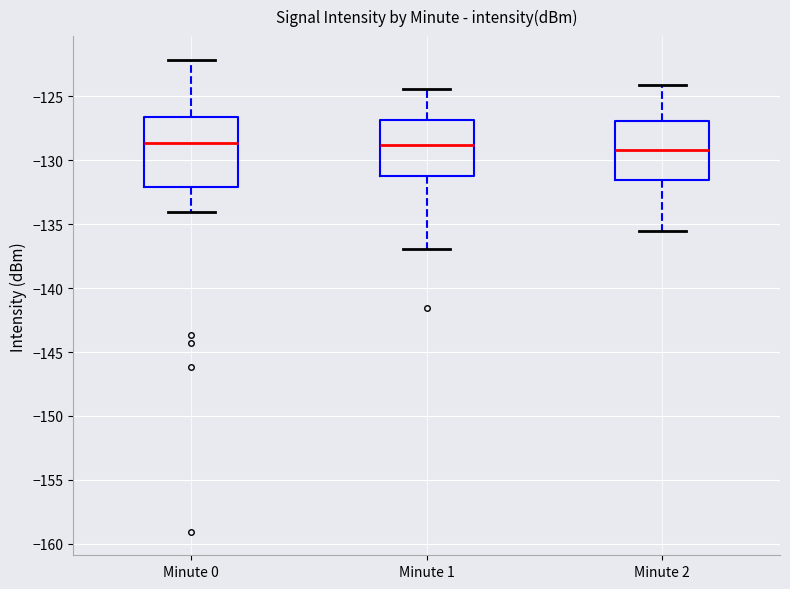

Where does the median line of the box for Minute 2 sit on the y-axis? The values are not printed on the chart, so give them approximately, as read against the axis.

-129.0